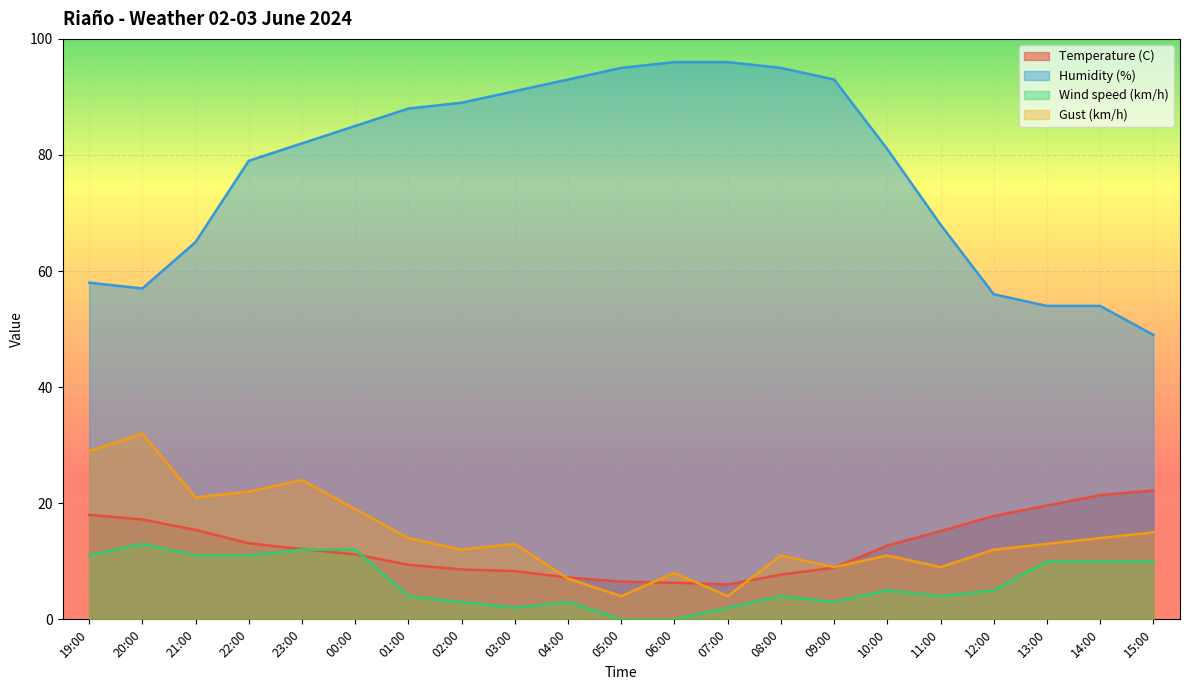

Reading left to right, what are all the values shown in this chart?

Temperature (C): 18.0	17.2	15.4	13.1	12.1	11.2	9.4	8.6	8.3	7.2	6.5	6.3	6.0	7.7	8.9	12.7	15.2	17.8	19.6	21.4	22.2
Humidity (%): 58.0	57.0	65.0	79.0	82.0	85.0	88.0	89.0	91.0	93.0	95.0	96.0	96.0	95.0	93.0	81.0	68.0	56.0	54.0	54.0	49.0
Wind speed (km/h): 11.0	13.0	11.0	11.0	12.0	12.0	4.0	3.0	2.0	3.0	0.0	0.0	2.0	4.0	3.0	5.0	4.0	5.0	10.0	10.0	10.0
Gust (km/h): 29.0	32.0	21.0	22.0	24.0	19.0	14.0	12.0	13.0	7.0	4.0	8.0	4.0	11.0	9.0	11.0	9.0	12.0	13.0	14.0	15.0